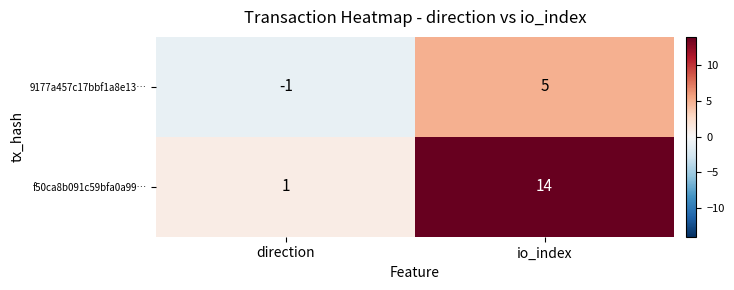

True or false: f50ca8b091c59bfa0a99… has a value of 1 at direction.

True